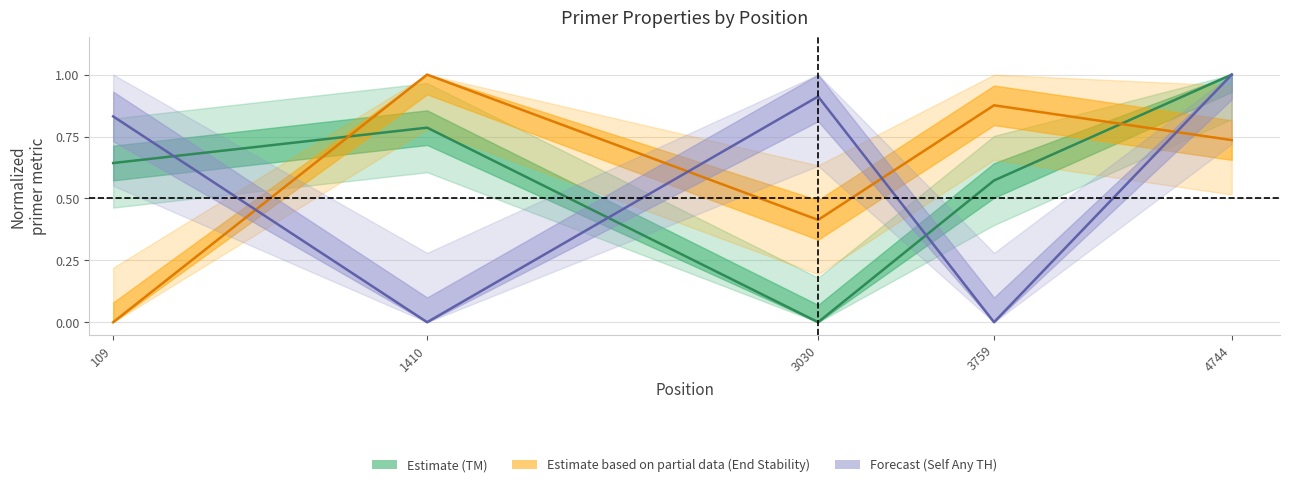

Between which two adjacent categories do PRIMER_LEFT_0_TM and PRIMER_LEFT_0_END_STABILITY first intersect?

109 and 1410